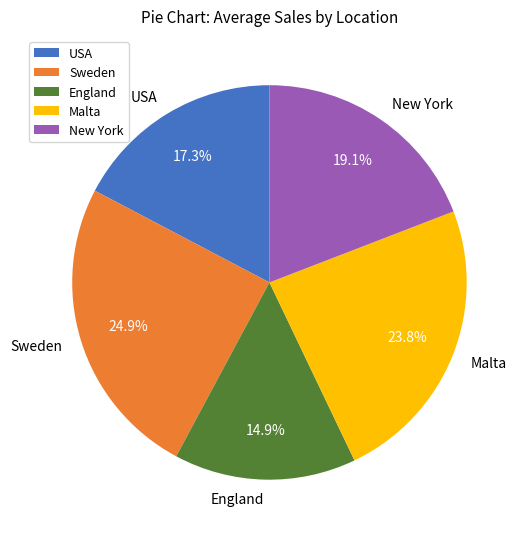

To the nearest percent, what portion does USA represent?

17%